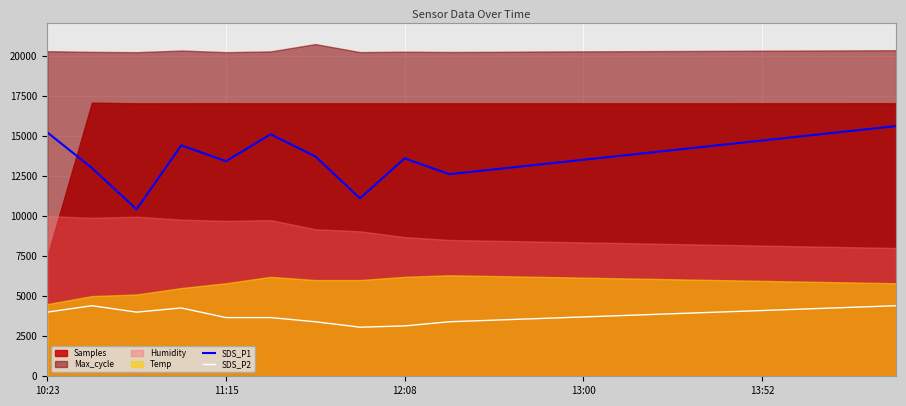

What is the difference between the maximum and minimum values in the SDS_P2 series?

1340.0